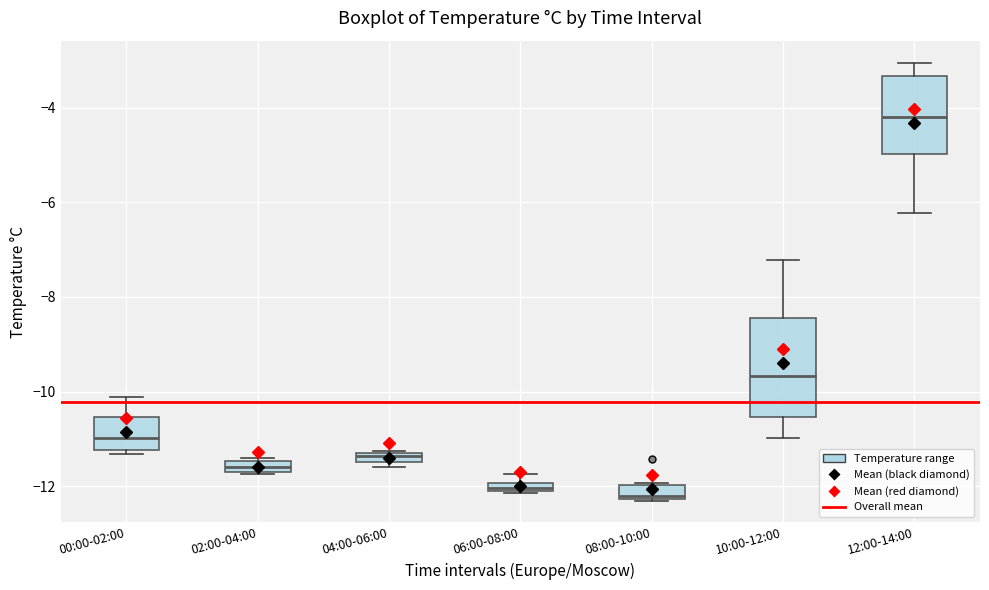

Which box's median line is the highest?

12:00-14:00